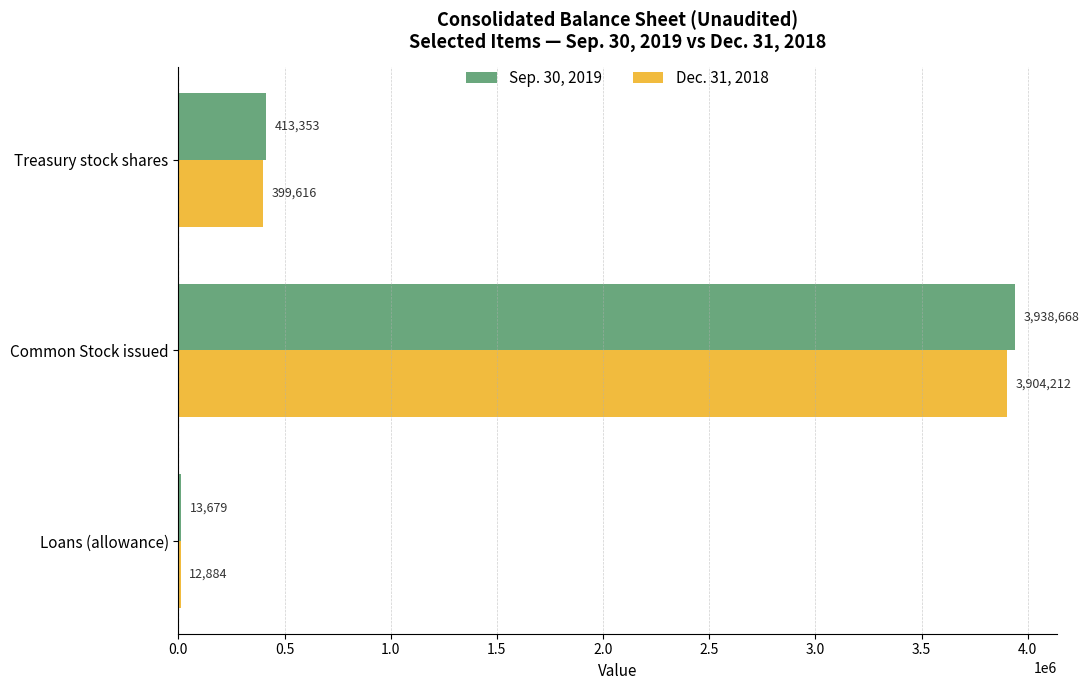

Rank the series by their maximum value, from lowest to highest.

Dec. 31, 2018, Sep. 30, 2019